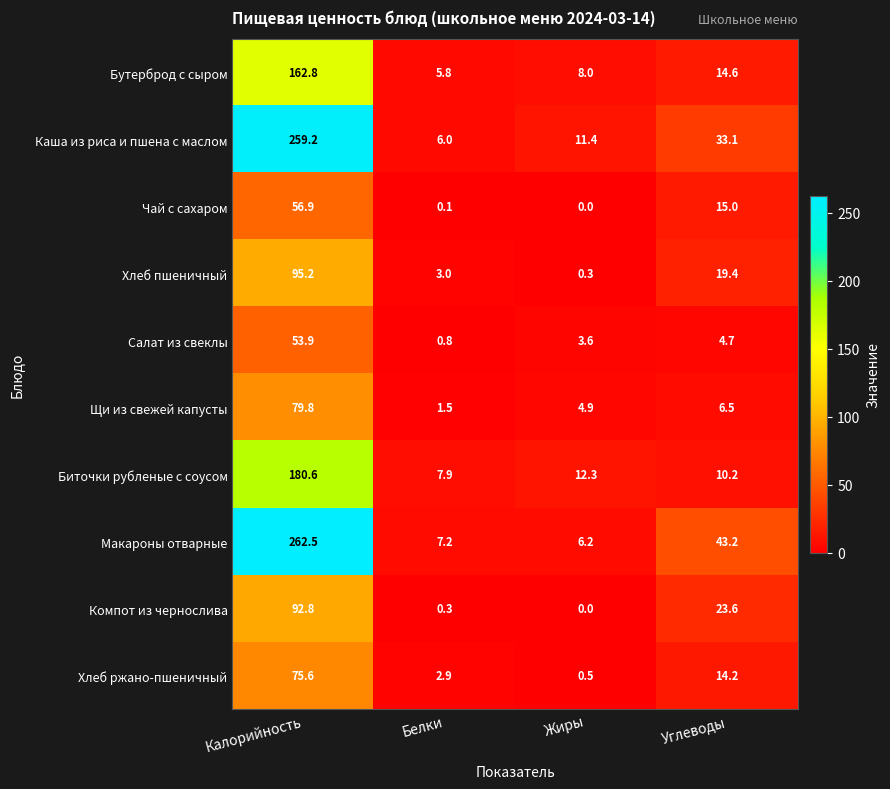

At which label is Макароны отварные closest to 134?

Углеводы